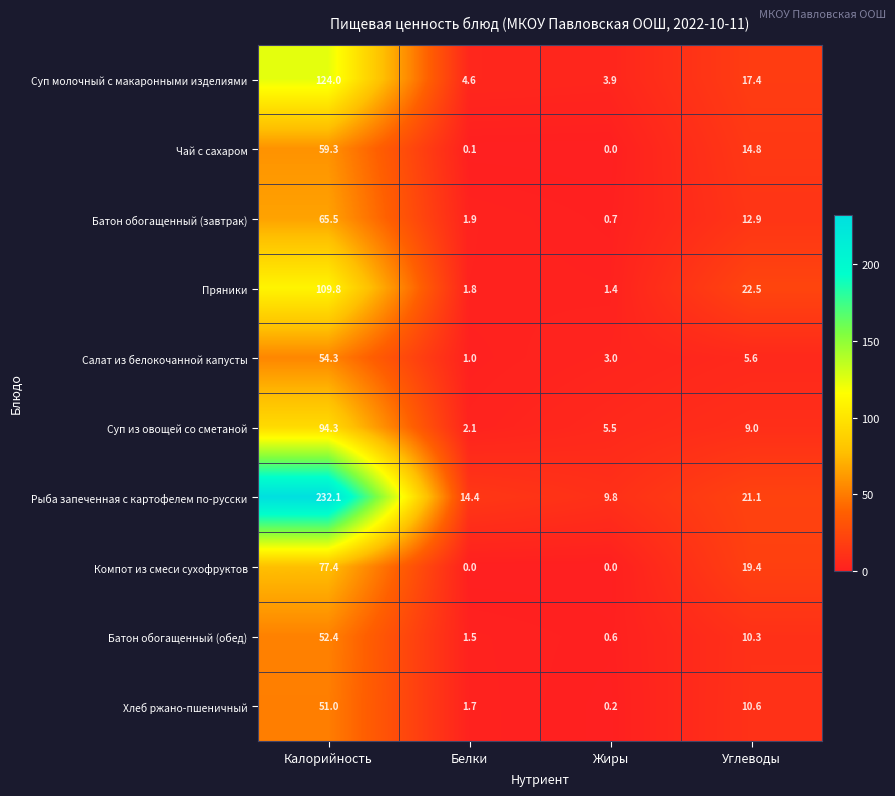

Between Белки and Жиры, which series saw the biggest shift?

Рыба запеченная с картофелем по-русски